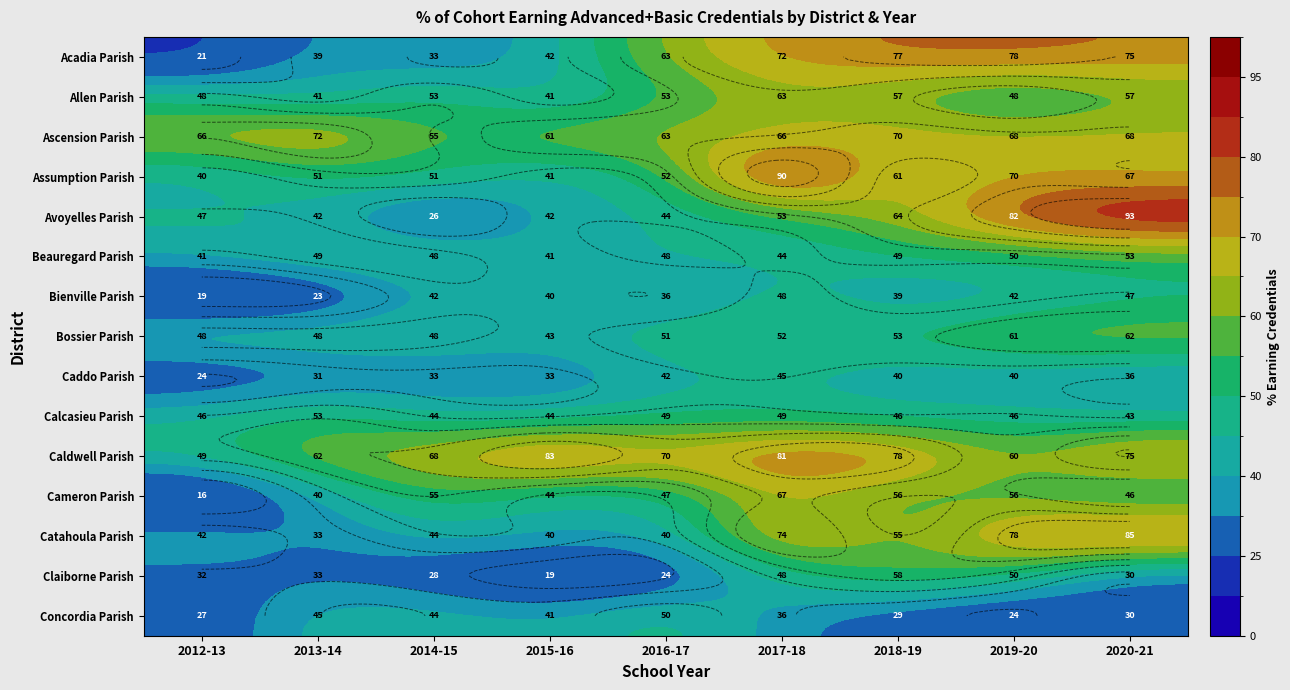

What value does the Concordia Parish series have at 2020-21?

29.9